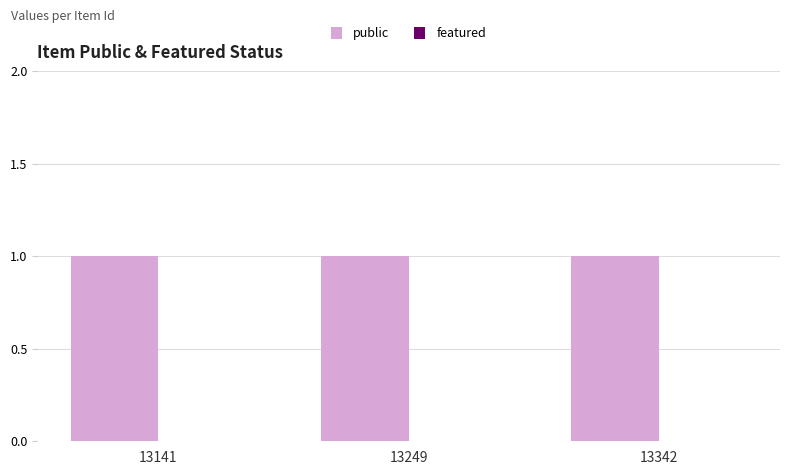

What is the total value across all series at 13141?

1